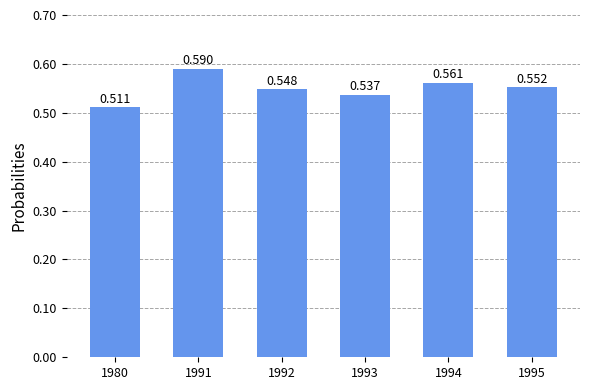

What is the average value?

0.5